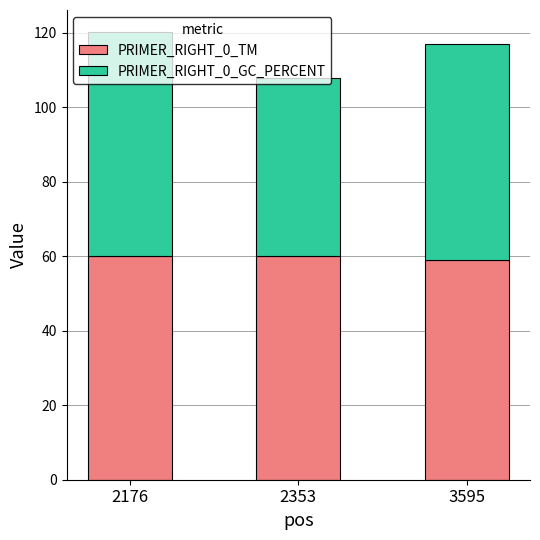

What is the value of the PRIMER_RIGHT_0_TM bar at the 3rd from the left?

59.0